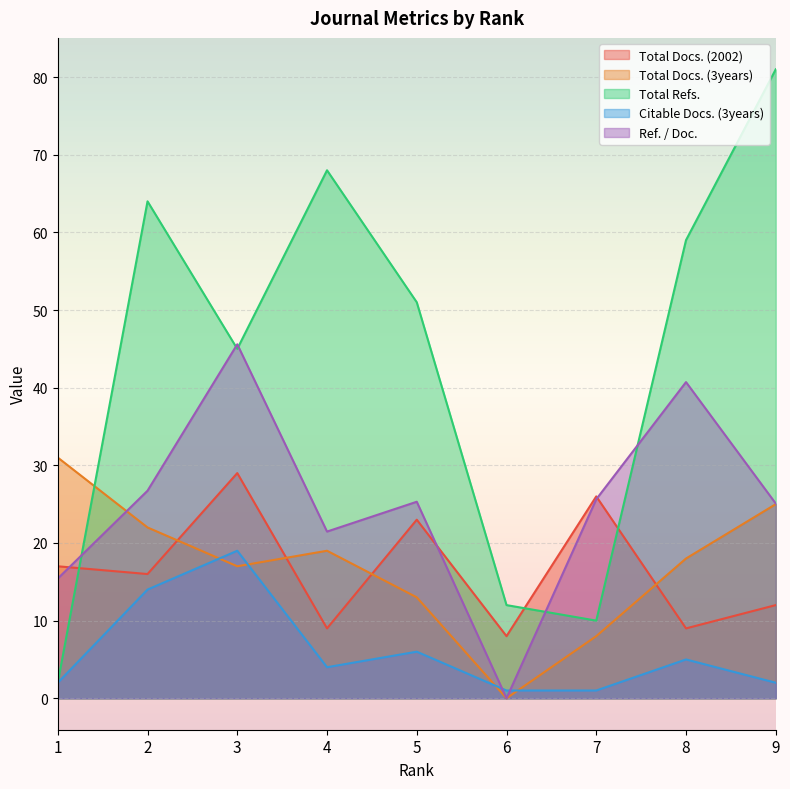

What are all the series names shown in the legend?

Total Docs. (2002), Total Docs. (3years), Total Refs., Citable Docs. (3years), Ref. / Doc.